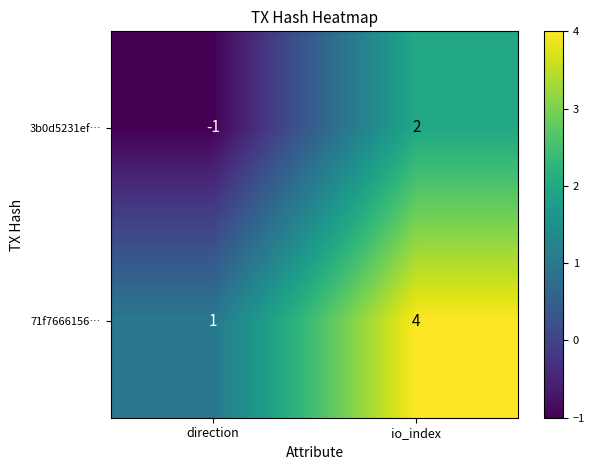

Is it true that 3b0d5231ef… equals -1 at direction?

True